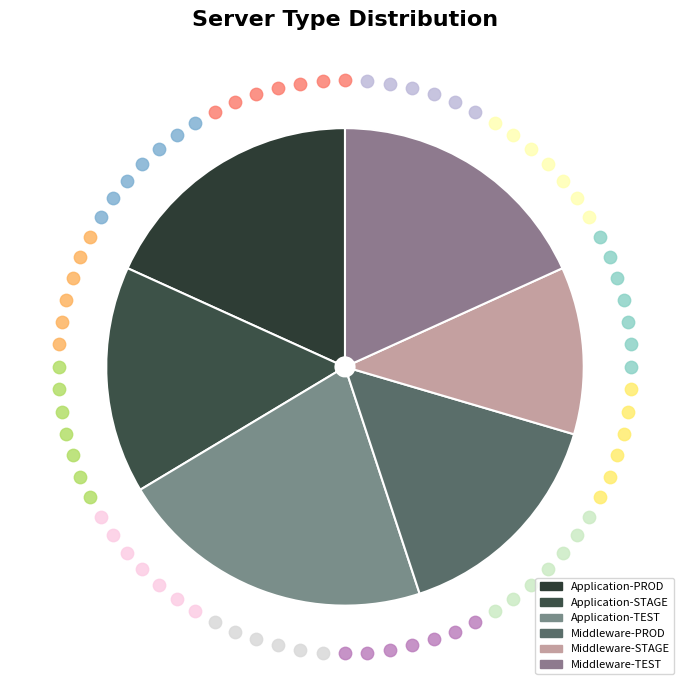

What is the ratio of the value at Middleware to the value at Application?

0.8